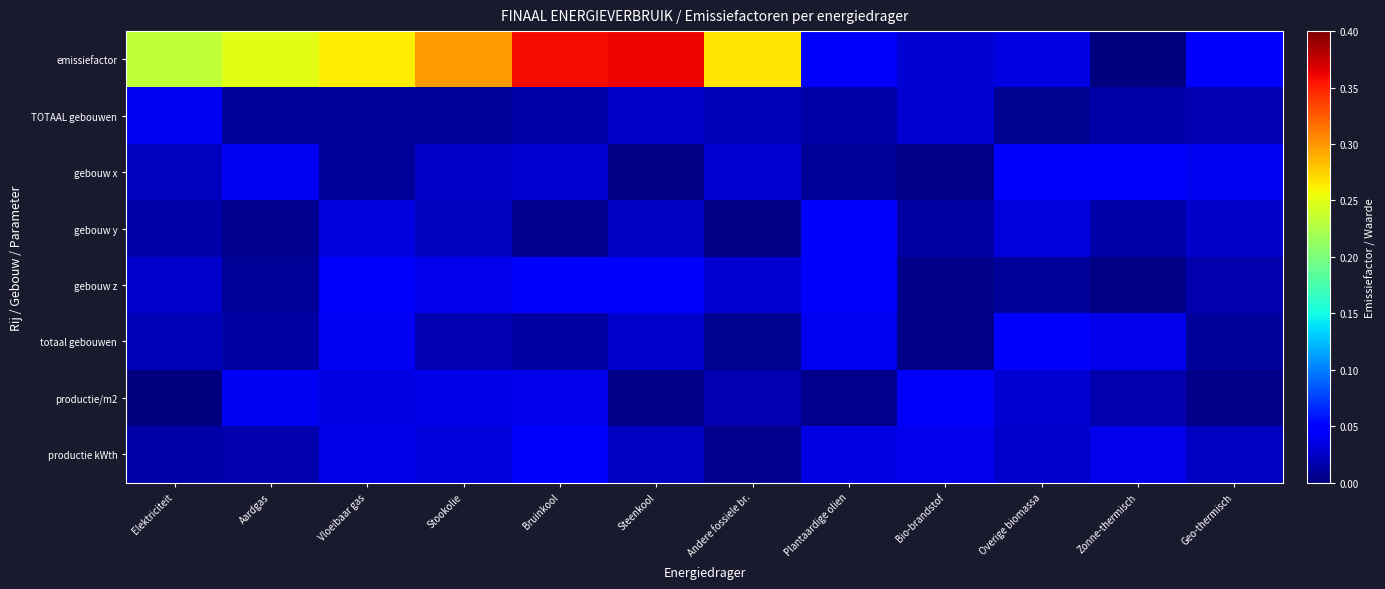

What is the spread (max minus min) of values at Andere fossiele br.?

0.3